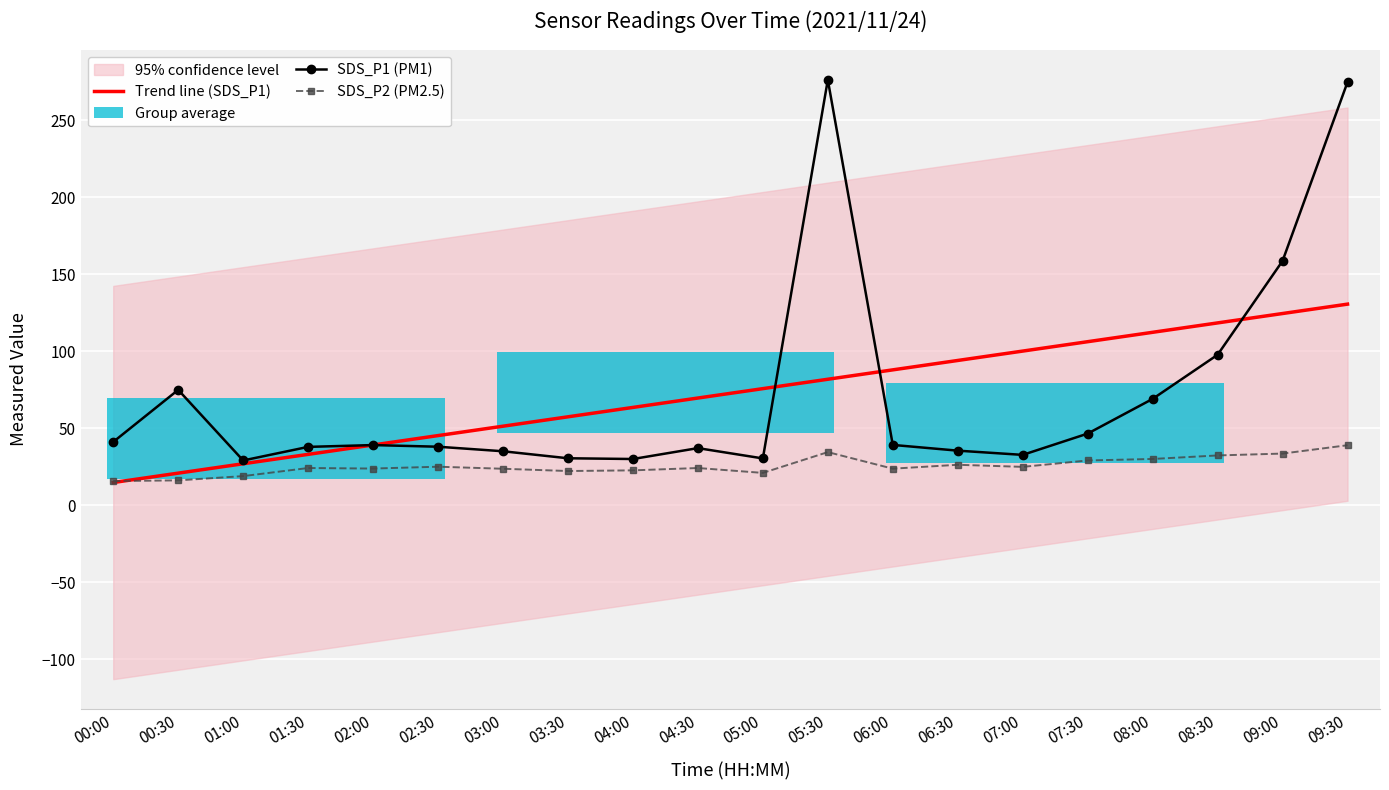

True or false: SDS_P2 and SDS_P1 cross at least once.

False